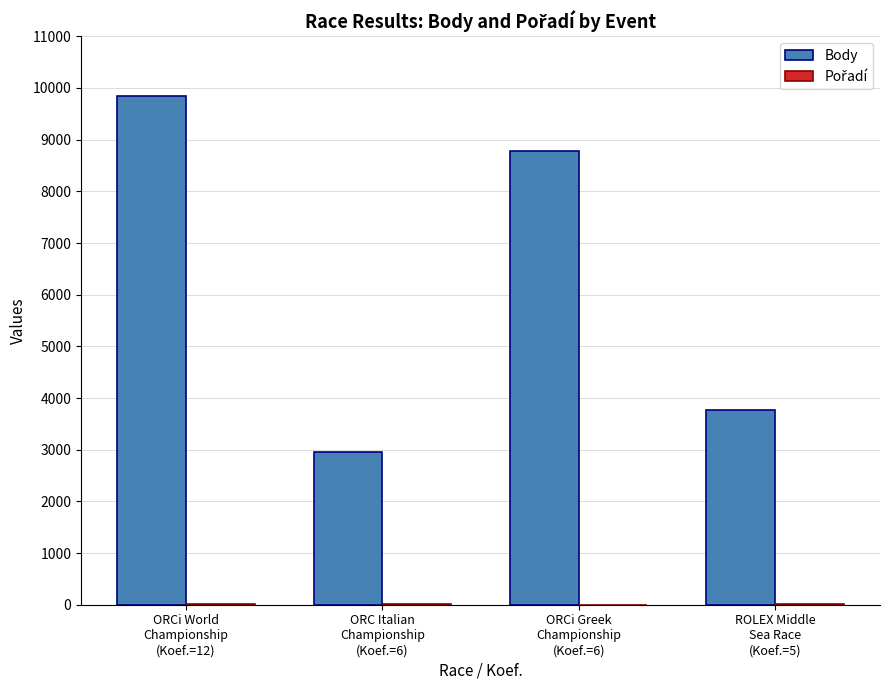

How many series are shown in this chart?

2